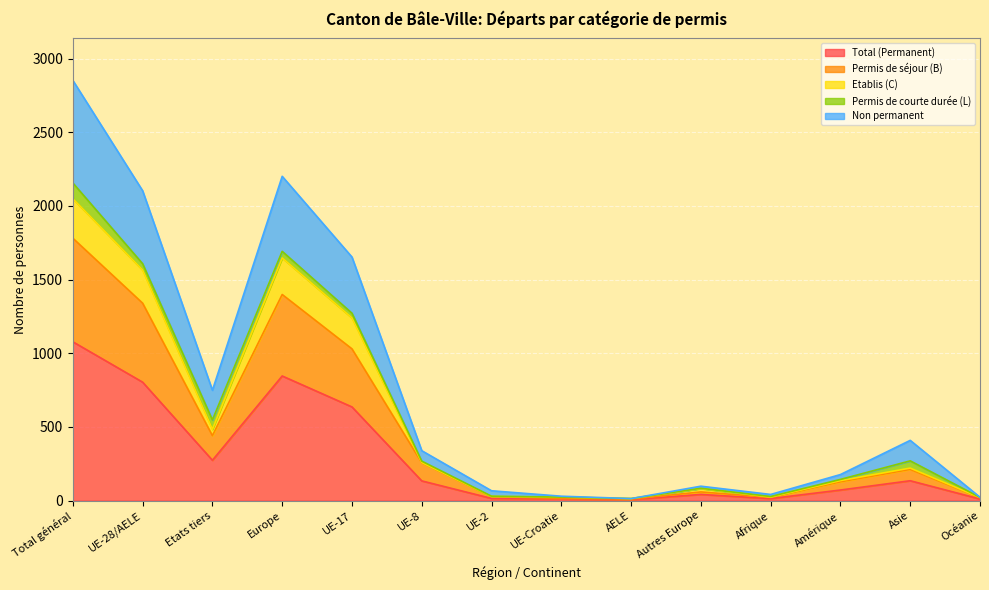

What is the maximum value for Total (Permanent)?

1078